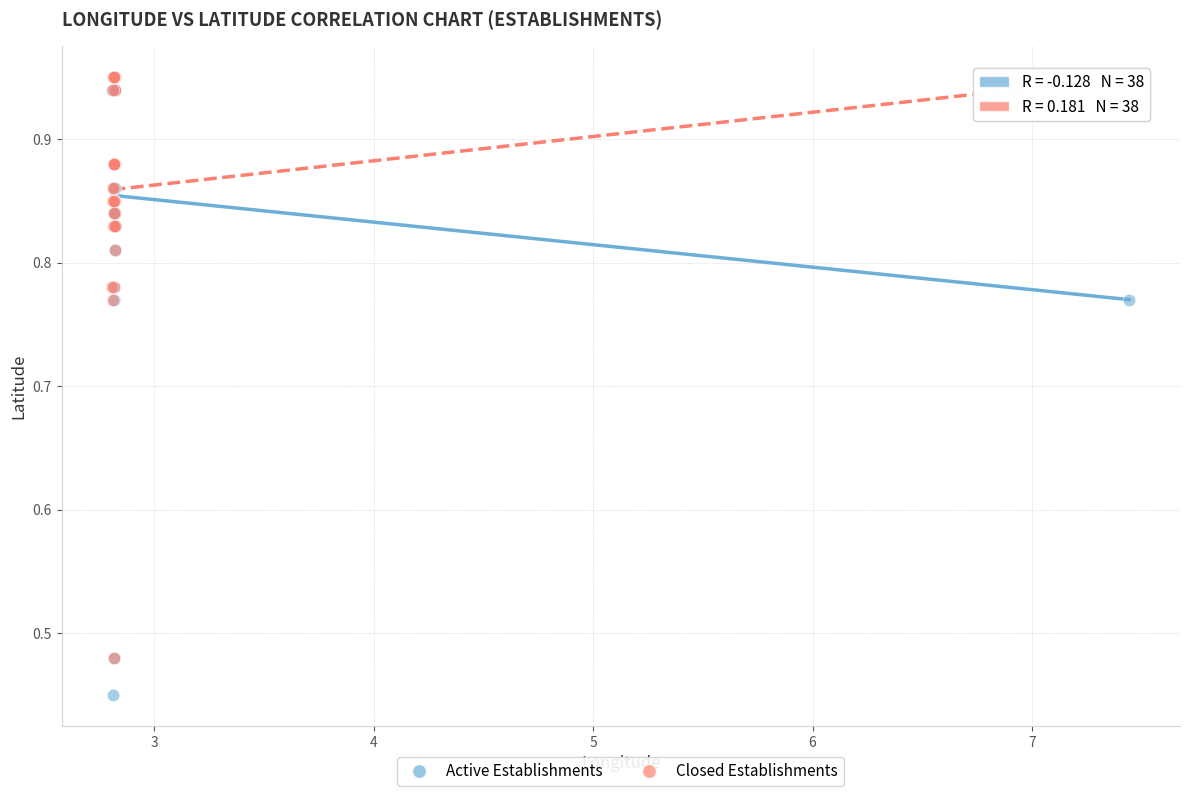

What are all the series names shown in the legend?

Active Establishments, Closed Establishments